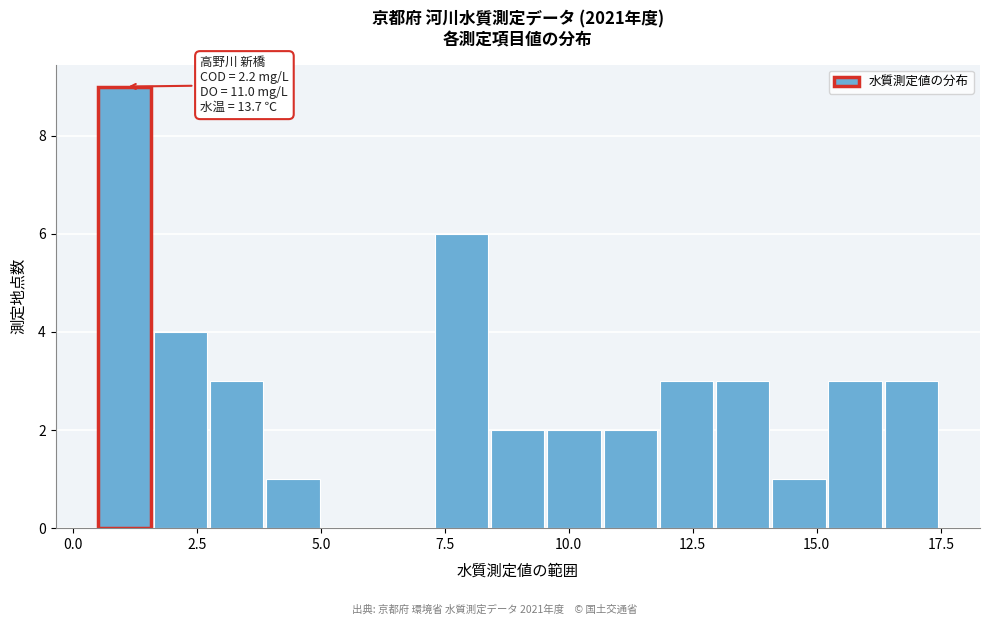

Read against the x-axis, roughly where is the centre of the tallest bar?

1.0